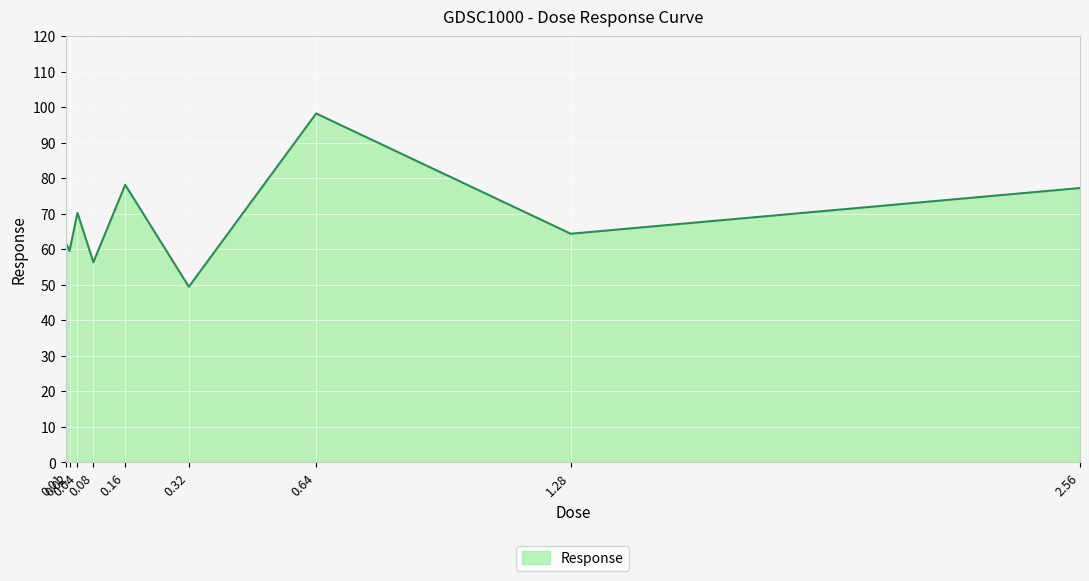

What is the sum of the values at 0.32 and 0.01?

111.4